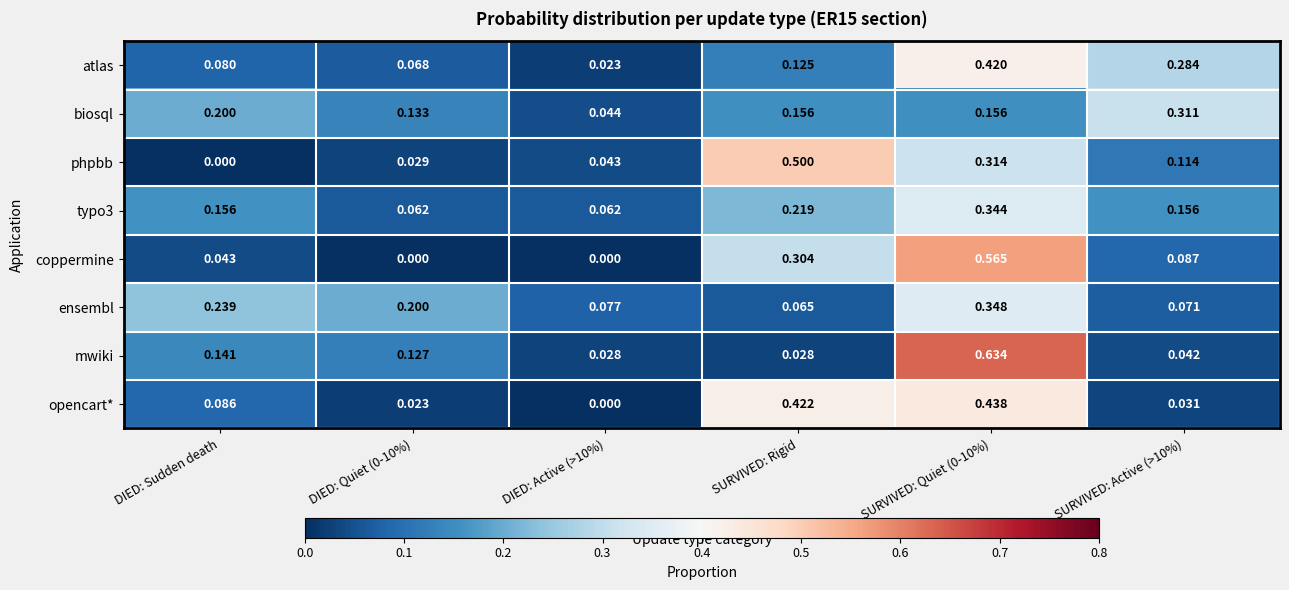

Which series has the largest range (max minus min)?

mwiki